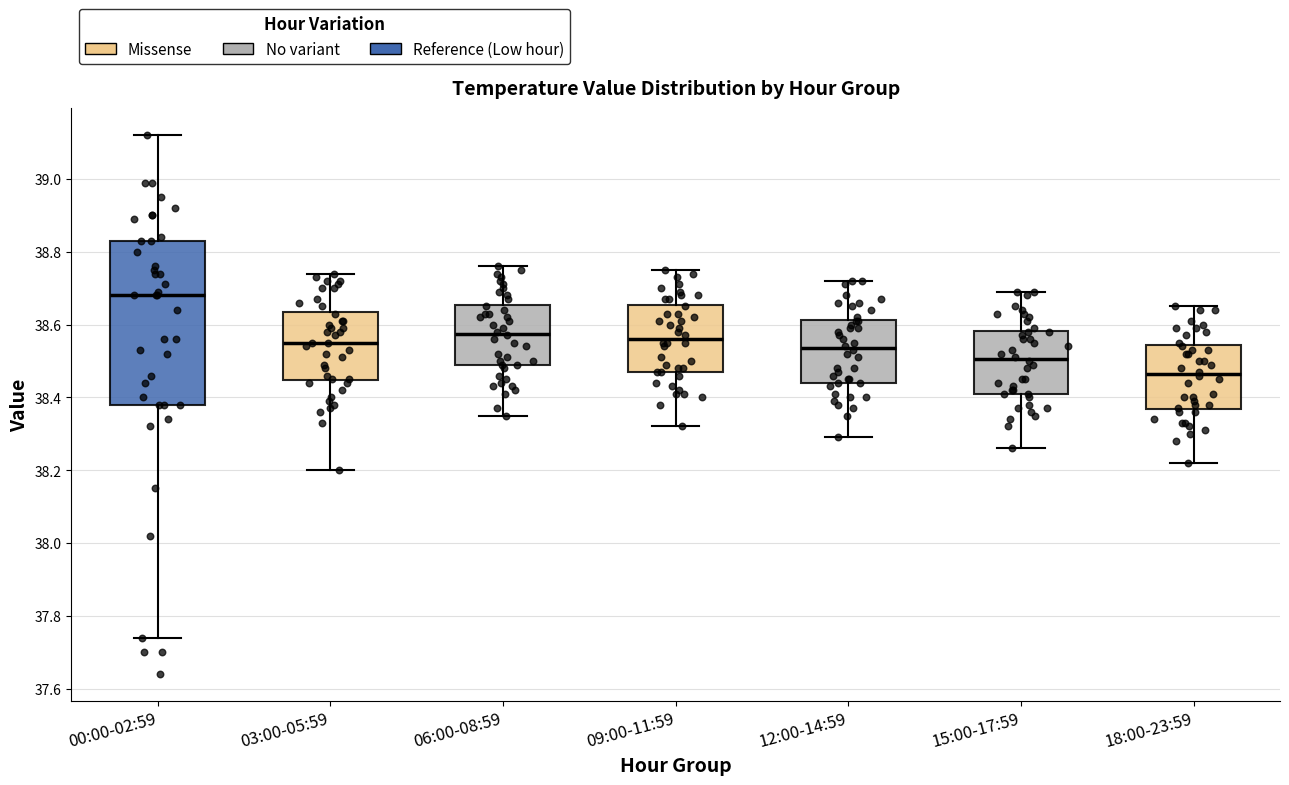

Comparing the boxes themselves (not the whiskers), which one is the tallest?

00:00-02:59